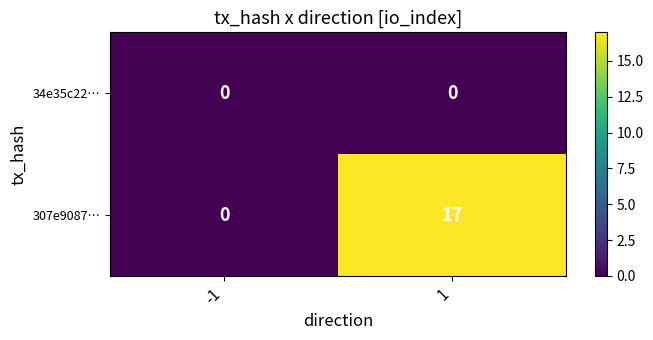

What is the difference between the maximum and minimum values in the 307e9087… series?

17